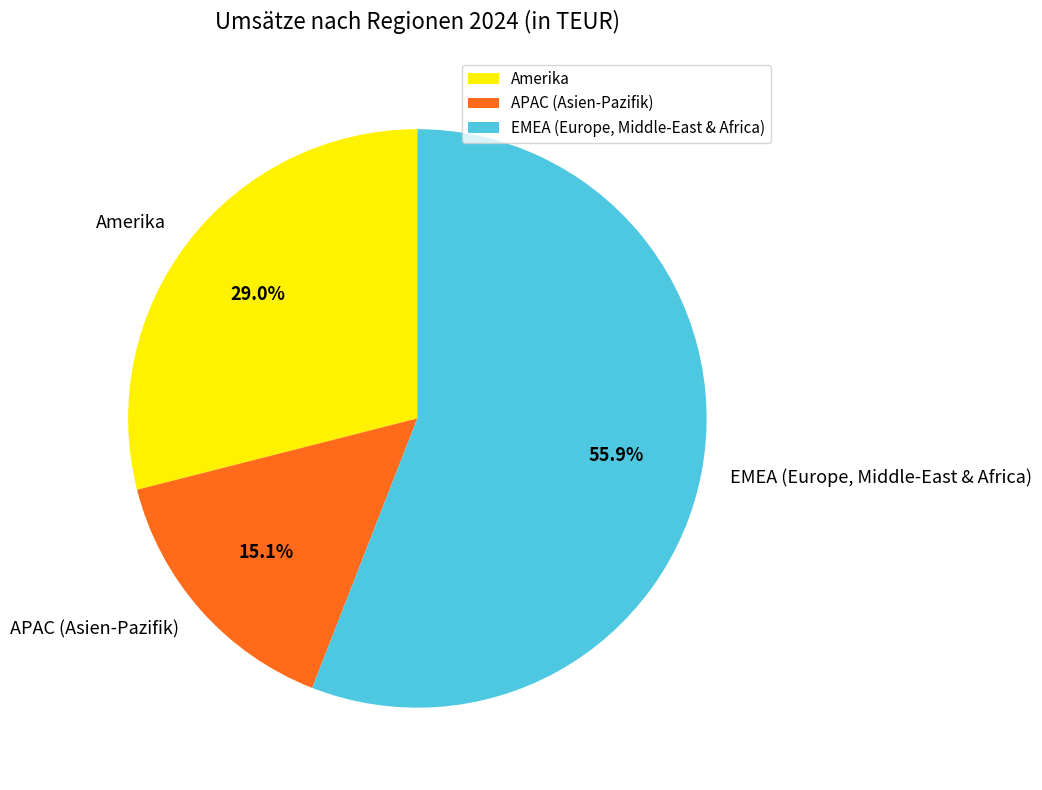

What percentage is the Amerika slice, to the nearest percent?

29%